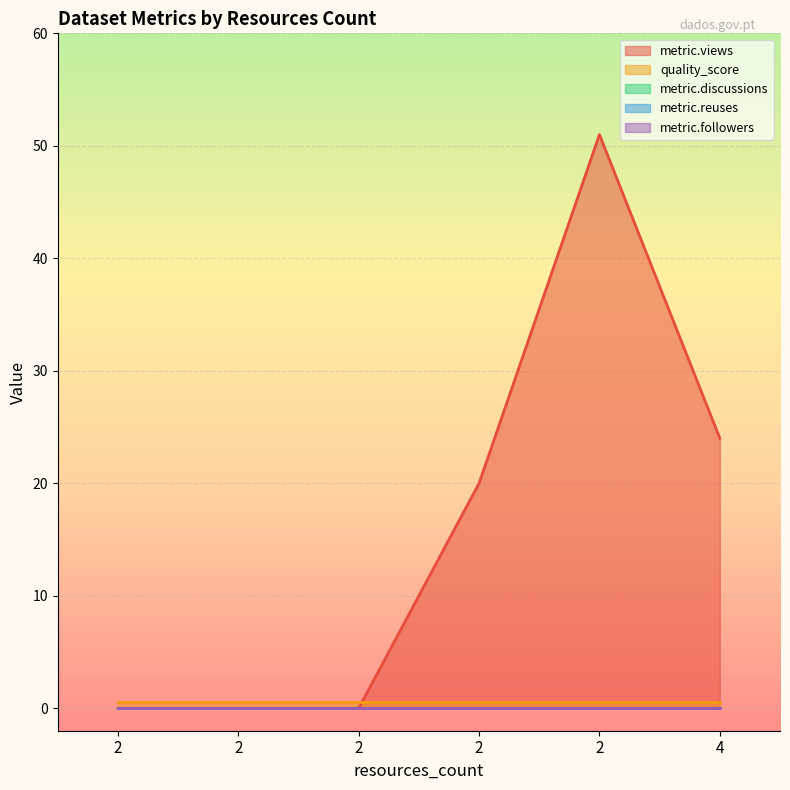

Reading left to right, what are all the values shown in this chart?

metric.views: 0.0	0.0	0.0	20.0	51.0	24.0
quality_score: 0.6	0.6	0.6	0.6	0.6	0.6
metric.discussions: 0.0	0.0	0.0	0.0	0.0	0.0
metric.reuses: 0.0	0.0	0.0	0.0	0.0	0.0
metric.followers: 0.0	0.0	0.0	0.0	0.0	0.0